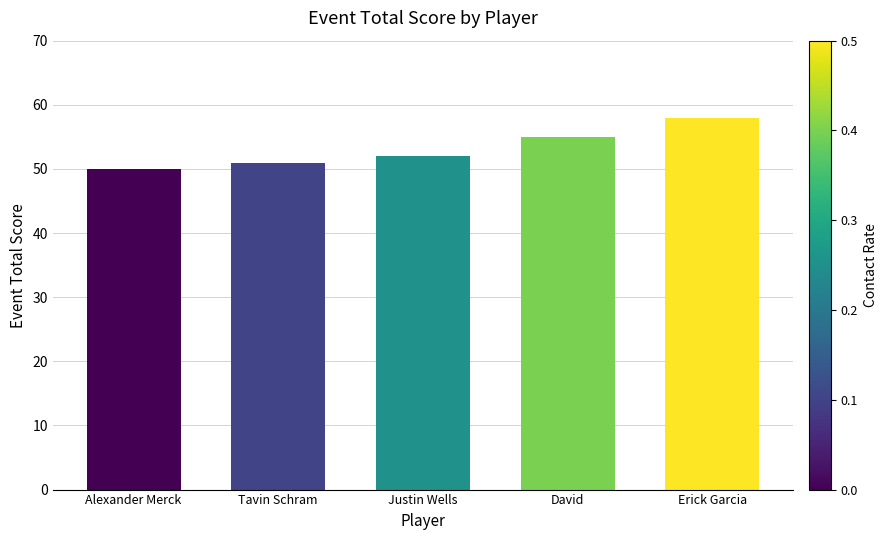

How many values are between 51 and 55?

3